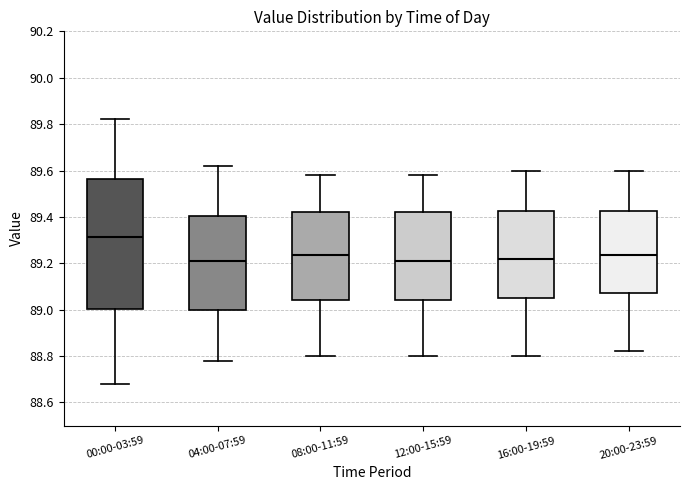

Where does the median line of the box for 12:00-15:59 sit on the y-axis? The values are not printed on the chart, so give them approximately, as read against the axis.

89.22